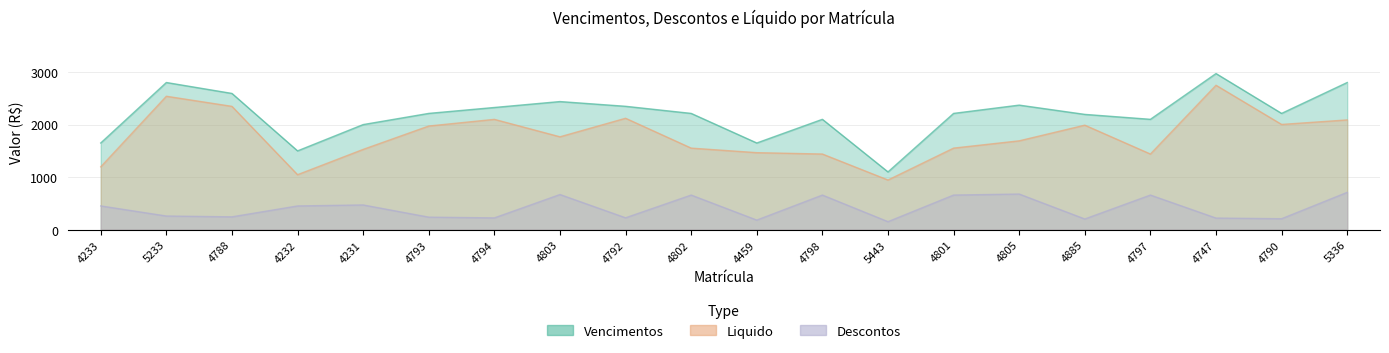

True or false: Liquido and Descontos intersect in this chart.

False